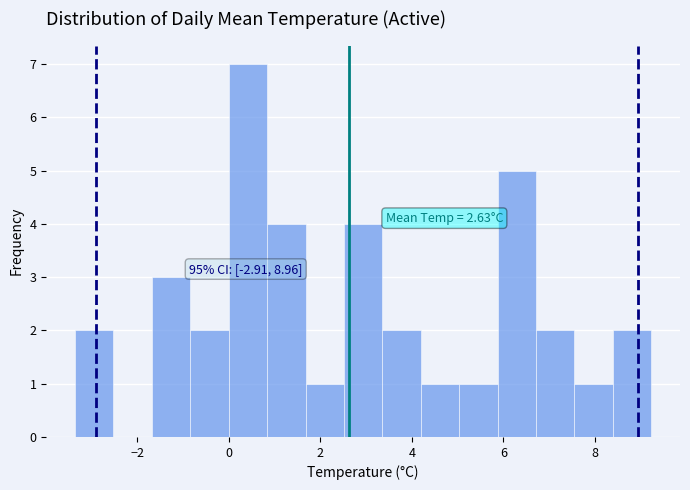

Over which range of the x-axis is the bar tallest?

0.0 to 0.8